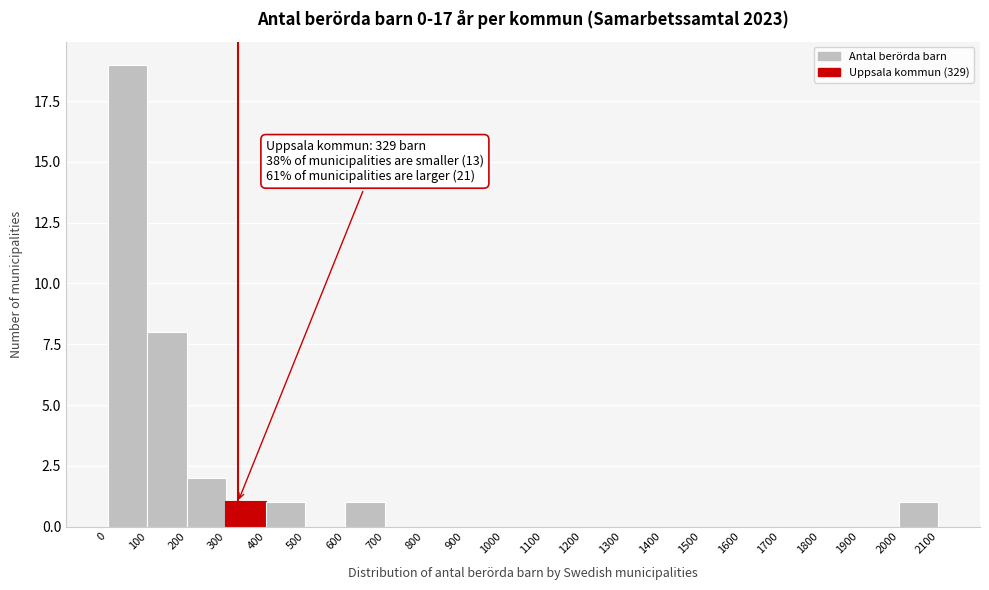

Which range on the x-axis has the tallest bar?

0 to 100